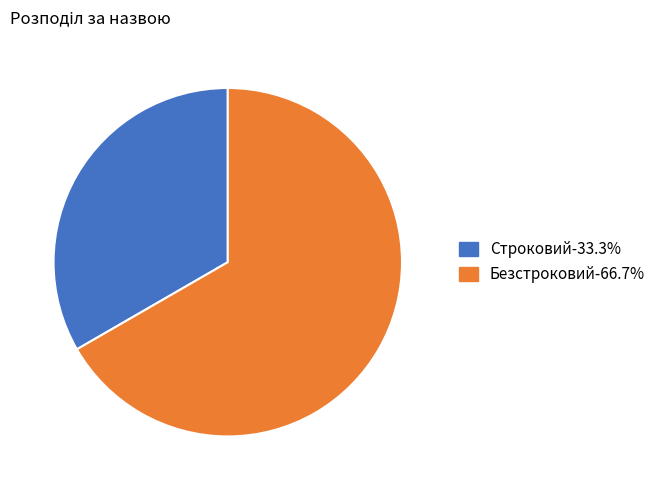

Is the sum of Строковий and Безстроковий greater than half?

Yes